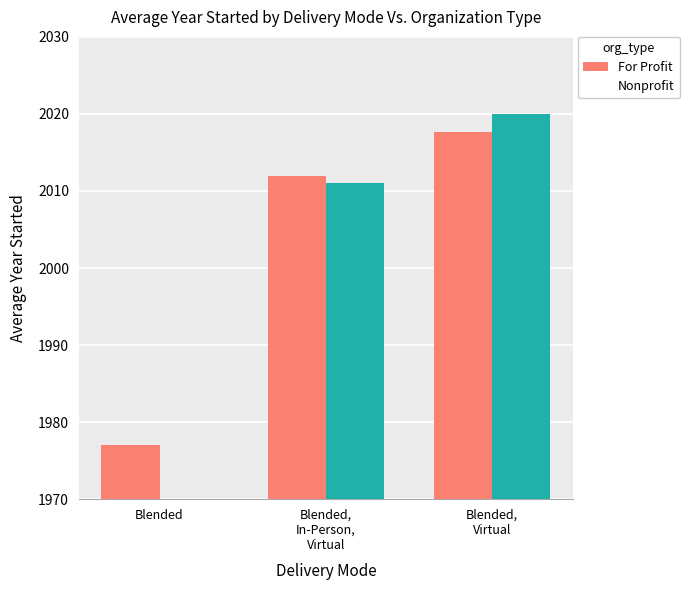

What position from the left is Blended,
Virtual?

3